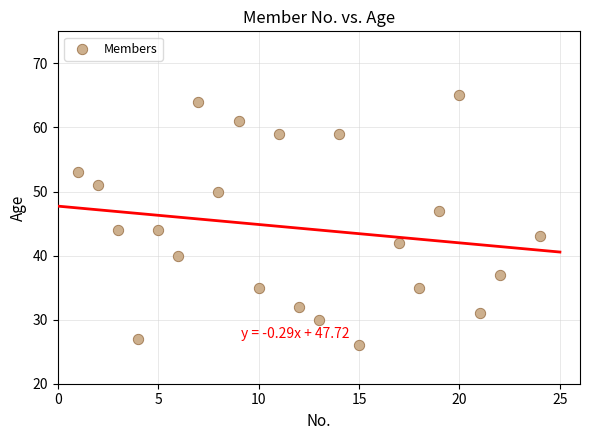

What is the range of X values (max minus min)?

23